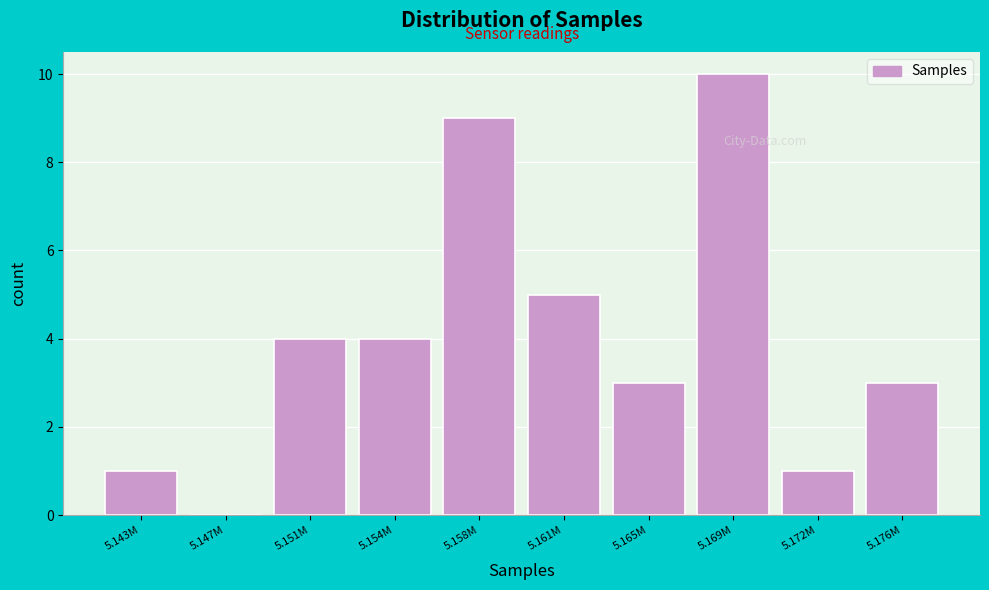

Reading right to left, what are all the values shown in this chart?

5.176M=3	5.172M=1	5.169M=10	5.165M=3	5.161M=5	5.158M=9	5.154M=4	5.151M=4	5.147M=0	5.143M=1